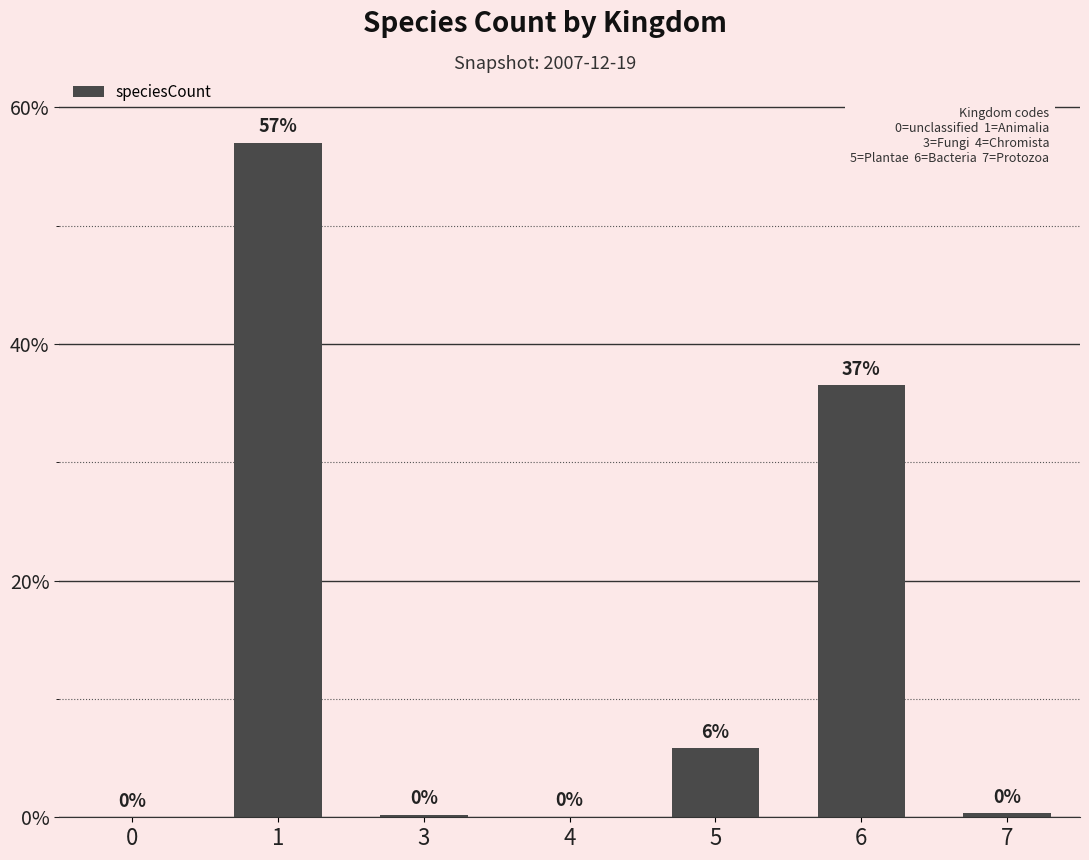

Are the bars horizontal?

No